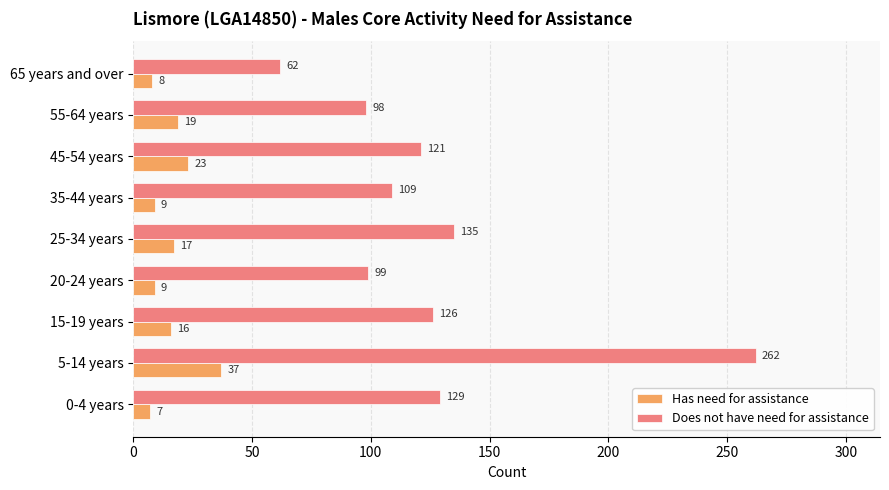

At which label is Does not have need for assistance closest to 162?

25-34 years